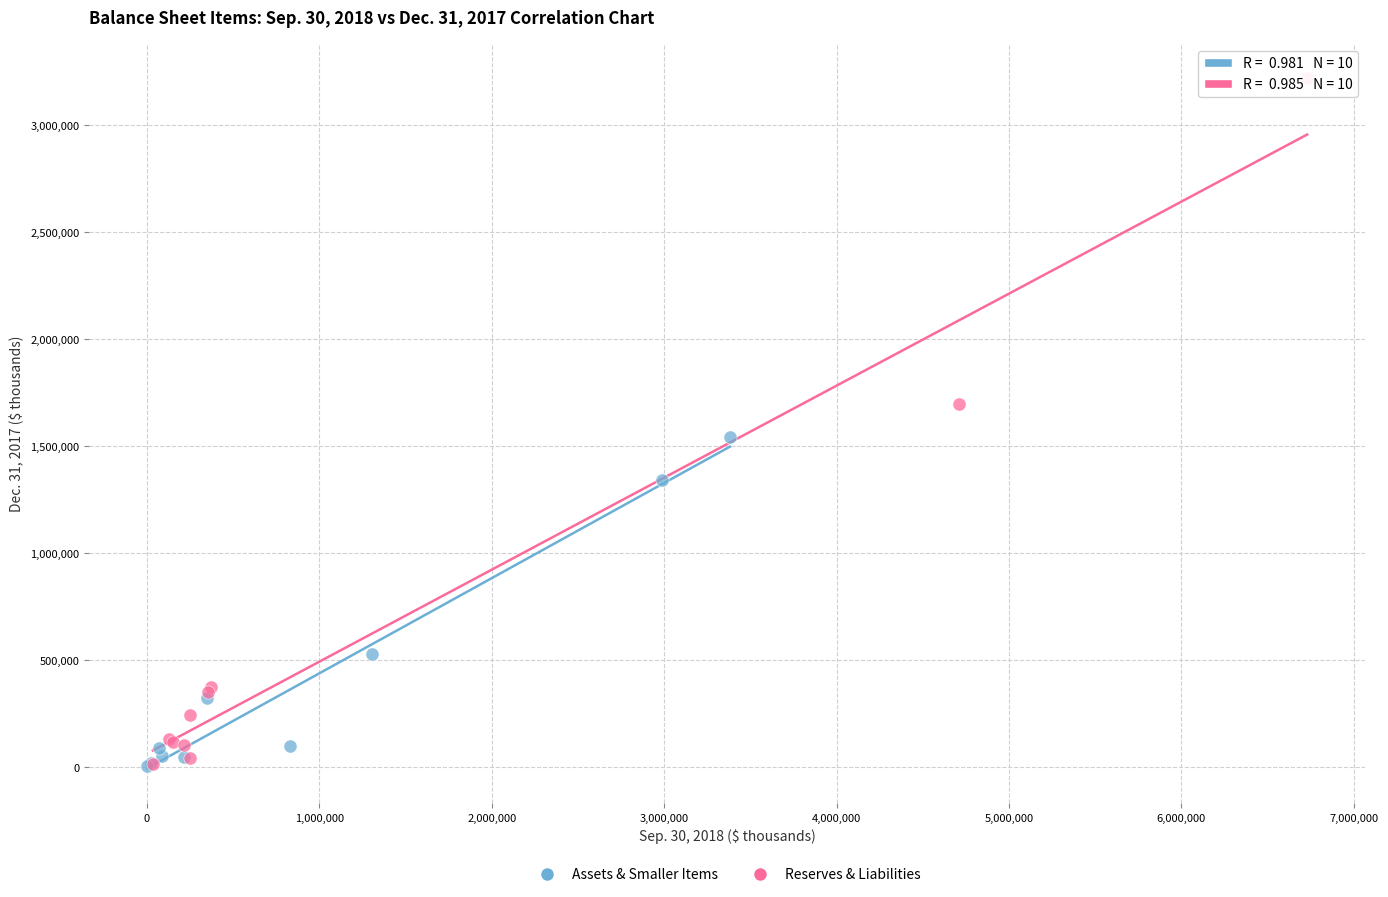

What are all the series names shown in the legend?

Assets & Smaller Items, Reserves & Liabilities